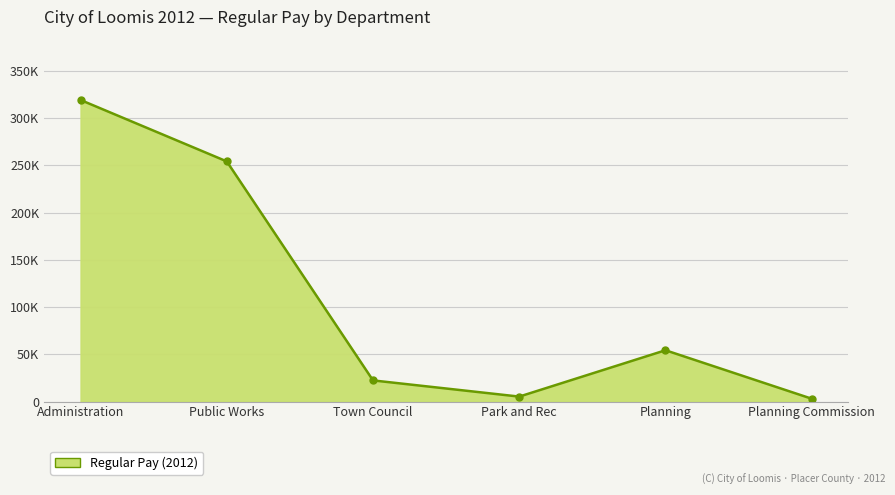

Reading left to right, transcribe all the data shown in this chart.

319183	254163	22378	5239	54292	3000